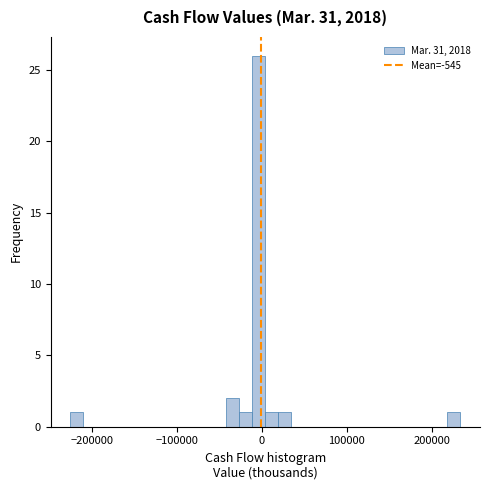

Read against the x-axis, roughly where is the centre of the tallest bar?

0